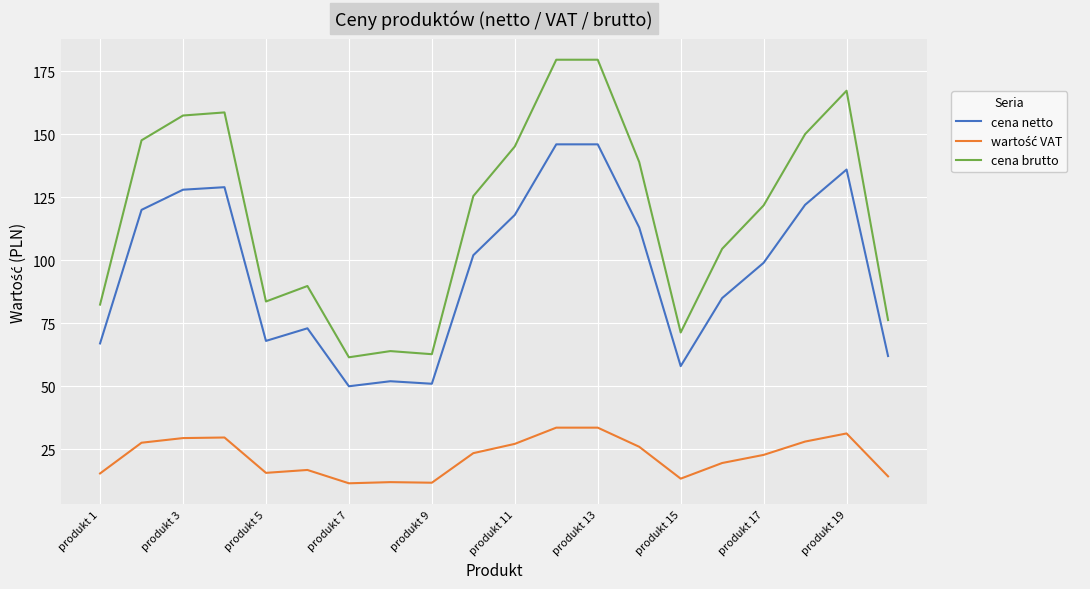

What is the difference between the maximum and minimum values in the cena brutto series?

118.1